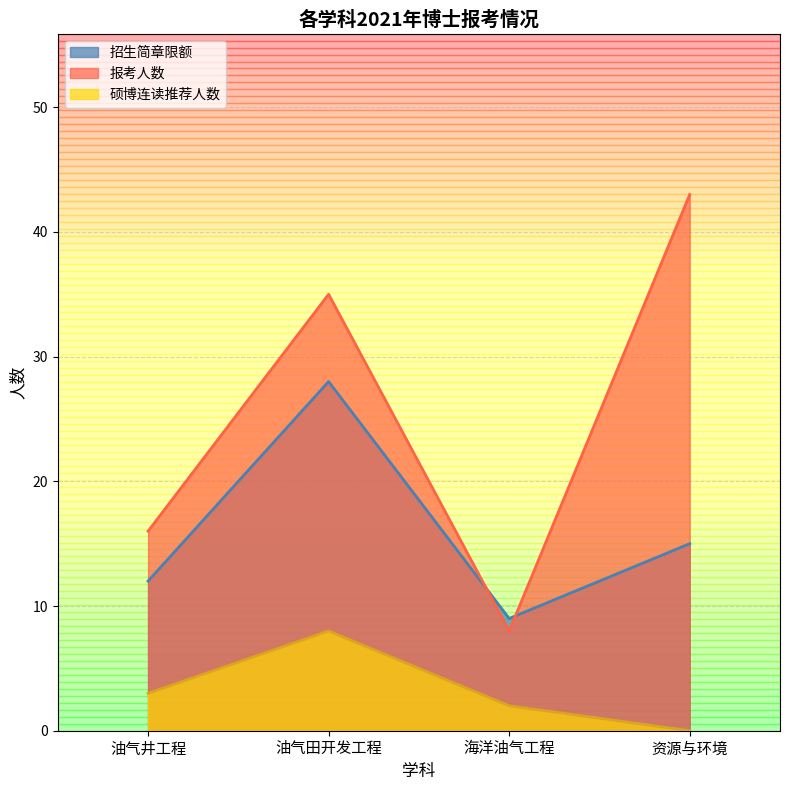

What position from the left is 油气井工程?

1